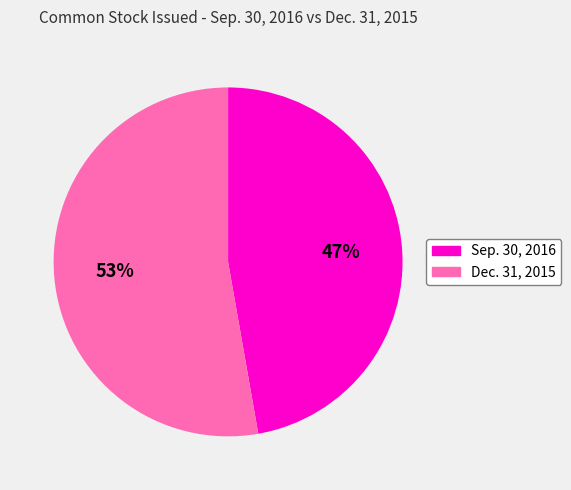

To the nearest percent, what is the difference between the largest and smallest slice percentages?

6%